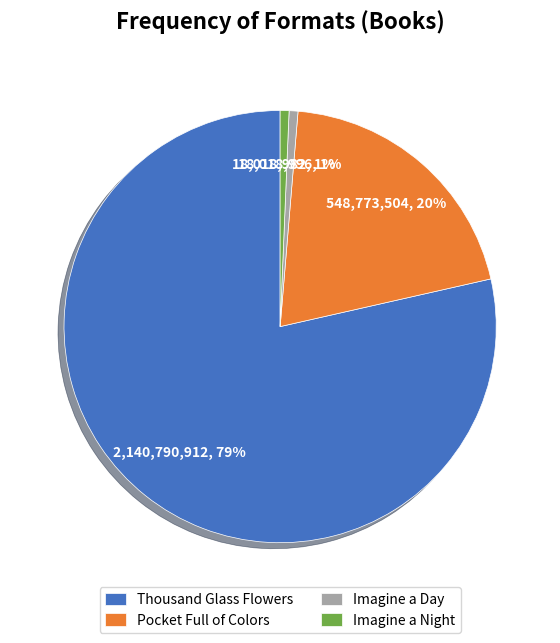

Between Pocket Full of Colors and Imagine a Day, which is larger?

Pocket Full of Colors